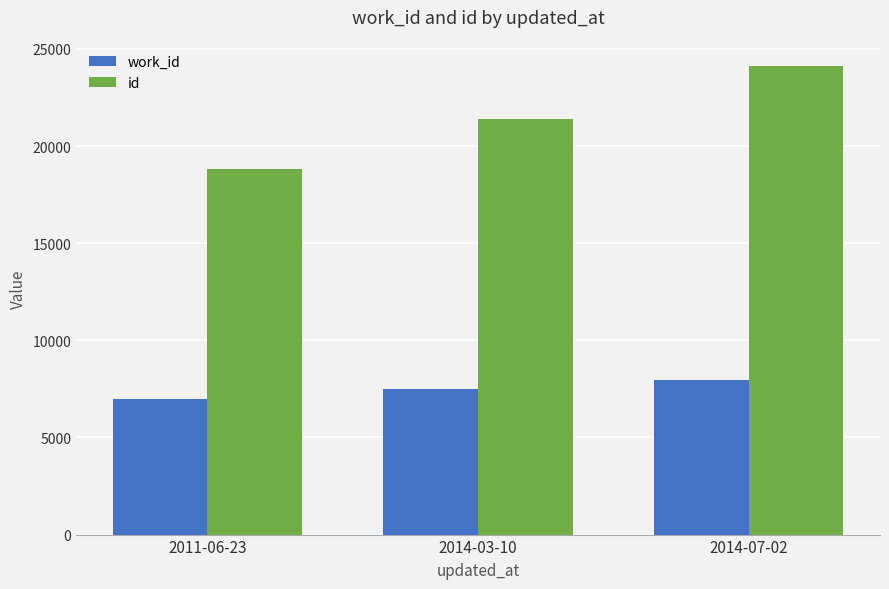

What is the difference between the maximum and minimum values in the work_id series?

978